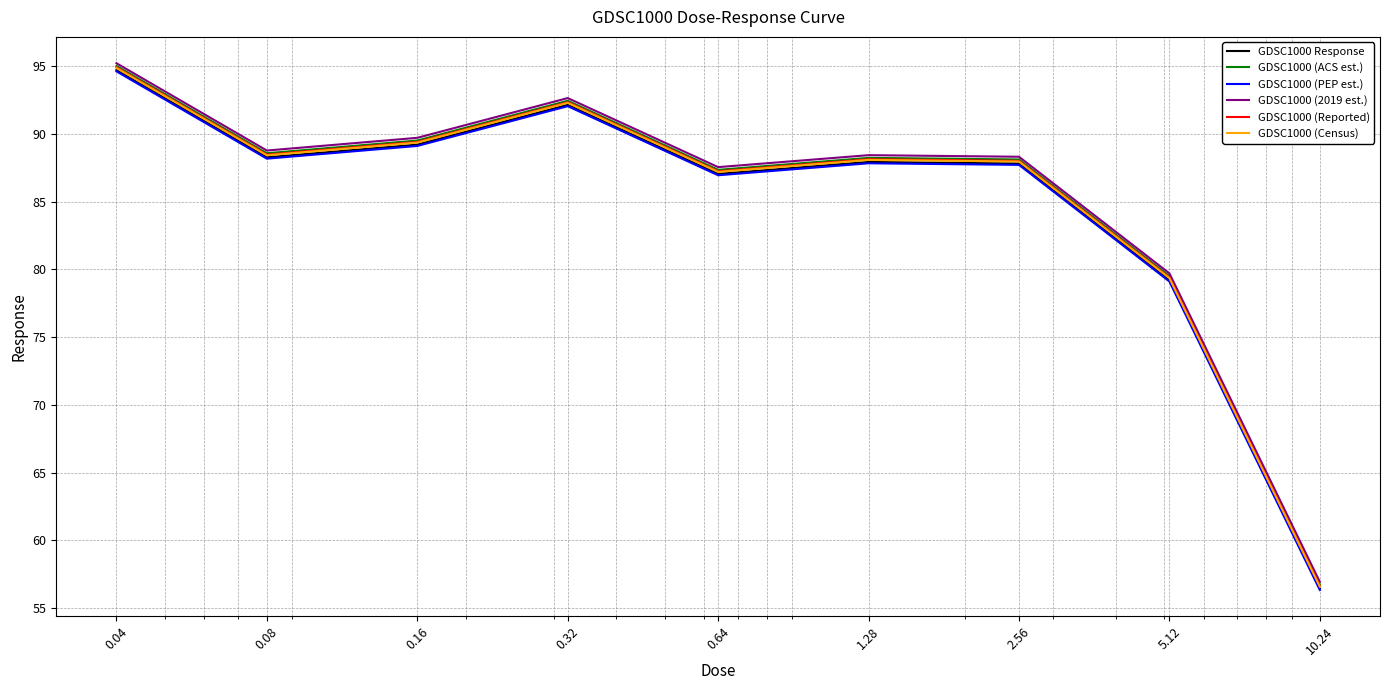

What is the minimum value for GDSC1000 Response?

56.4